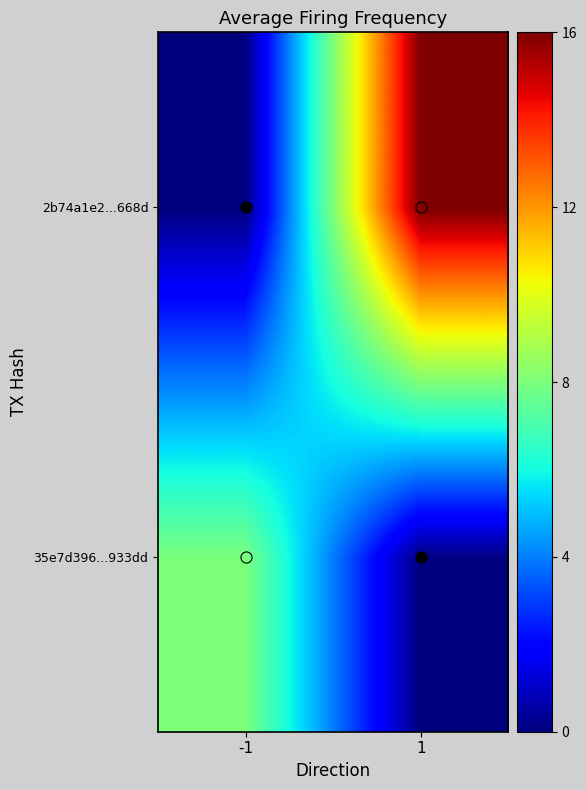

At how many categories does at least one series exceed 6?

2